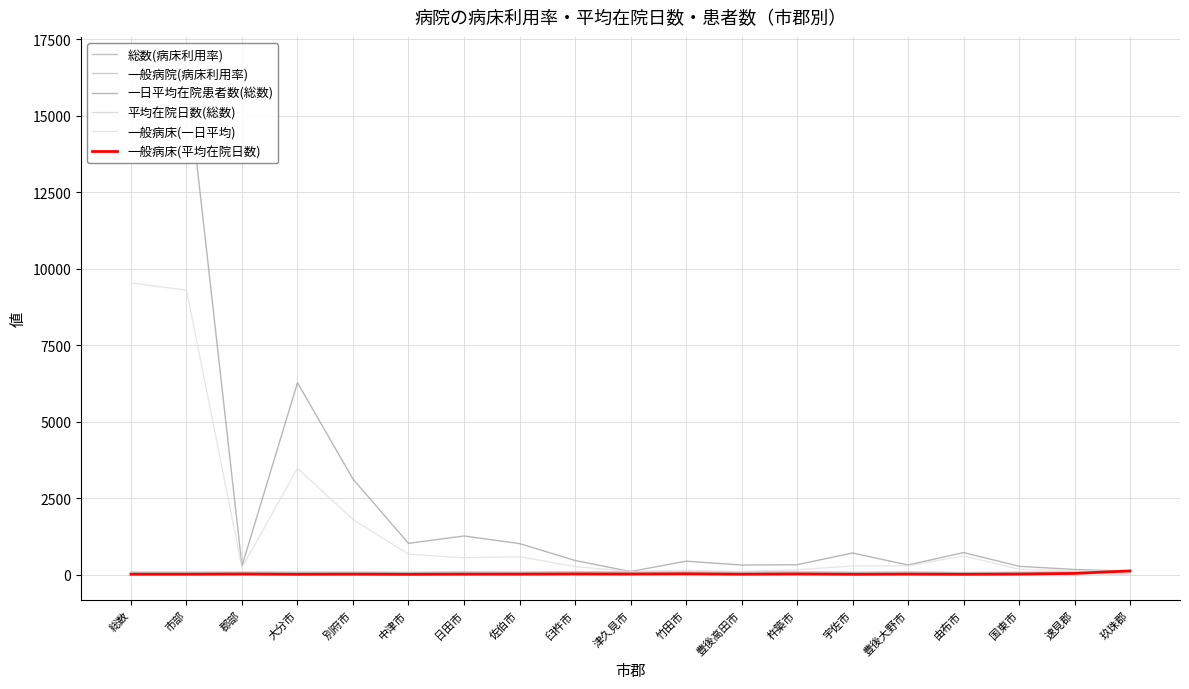

True or false: 平均在院日数(総数) and 一般病床(一日平均) cross at least once.

False